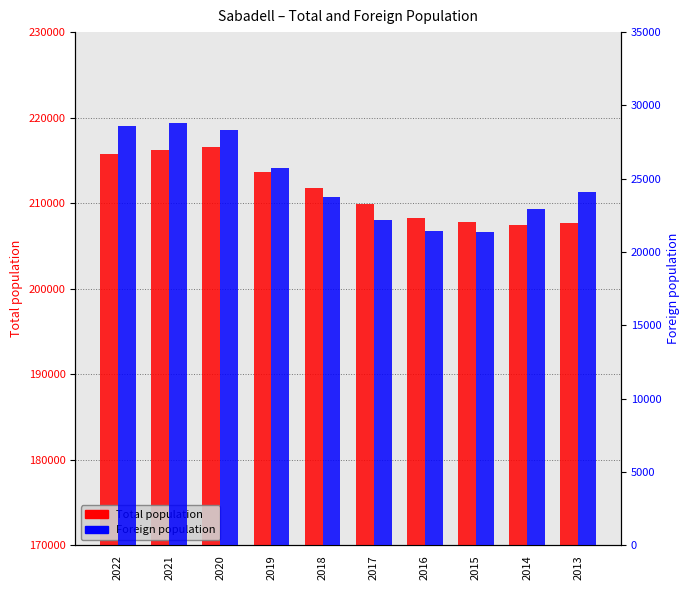

Read the Total population value at 2019, to the nearest 10.

213640